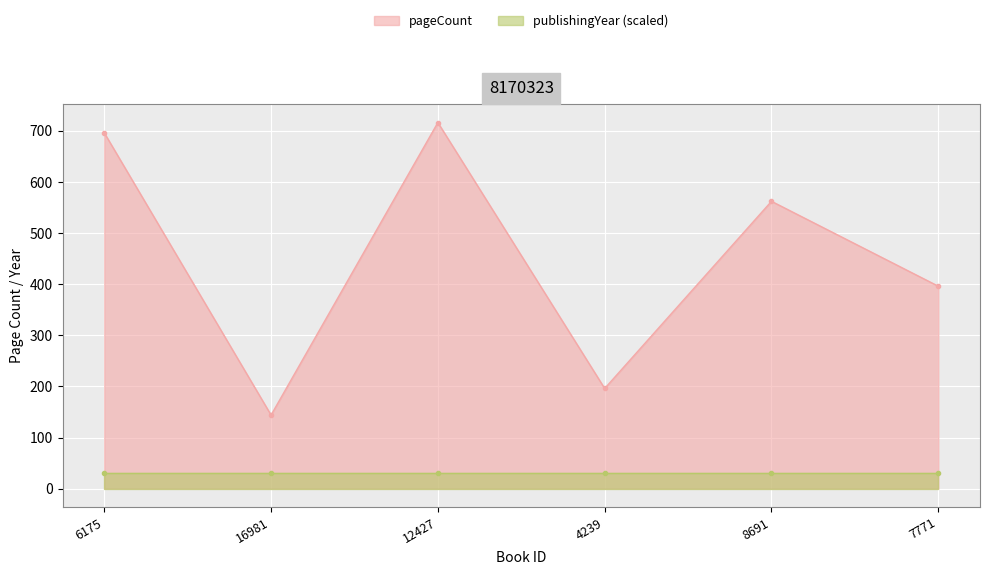

What is the ratio of the value at 4239 to the value at 6175?

0.3